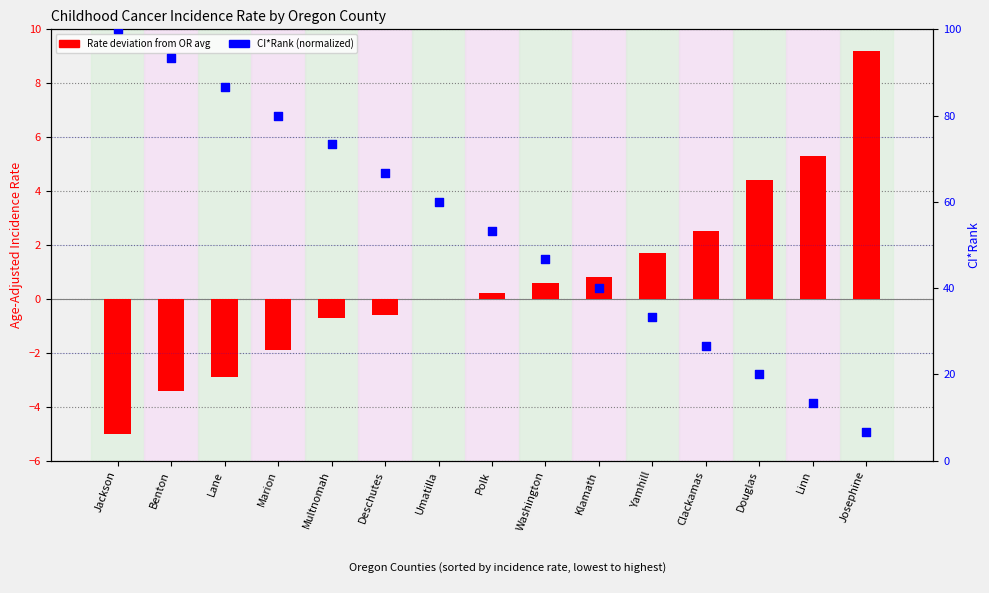

At which category is the sum across all series the highest?

Jackson